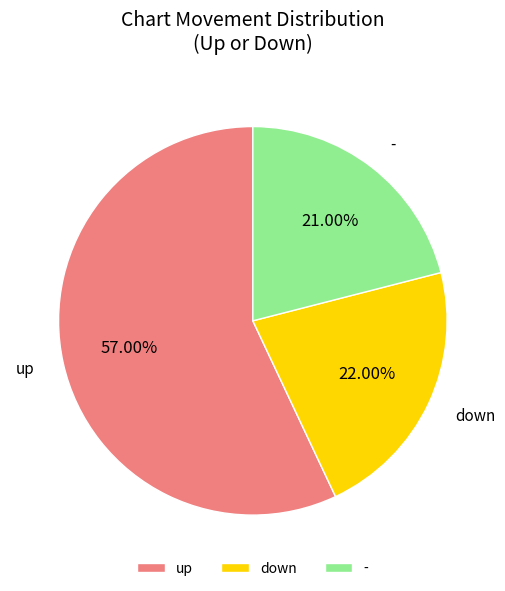

Which category has the biggest portion of the pie?

up